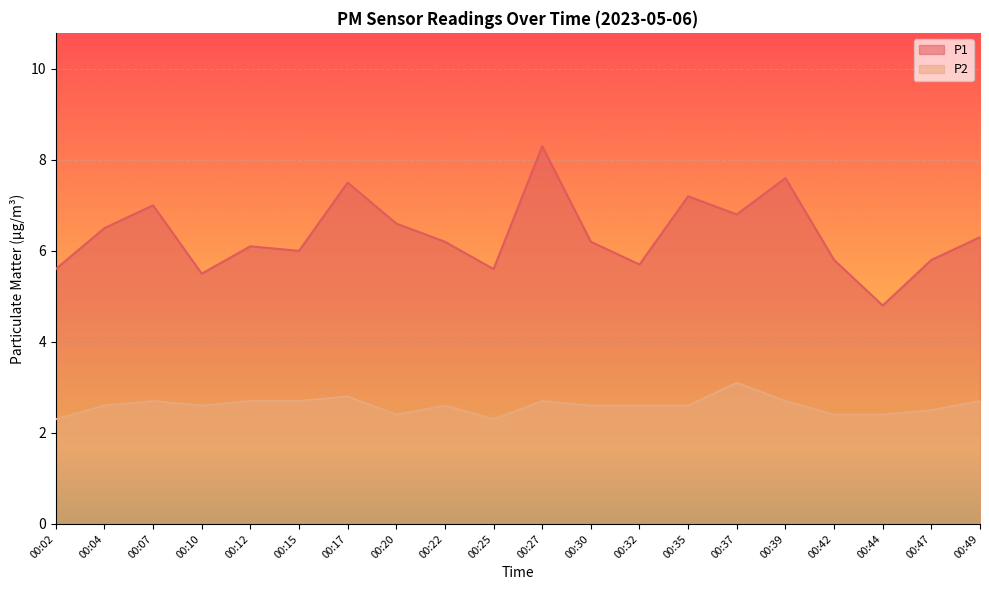

Reading left to right, what are all the values shown in this chart?

P1: 5.6	6.5	7.0	5.5	6.1	6.0	7.5	6.6	6.2	5.6	8.3	6.2	5.7	7.2	6.8	7.6	5.8	4.8	5.8	6.3
P2: 2.3	2.6	2.7	2.6	2.7	2.7	2.8	2.4	2.6	2.3	2.7	2.6	2.6	2.6	3.1	2.7	2.4	2.4	2.5	2.7